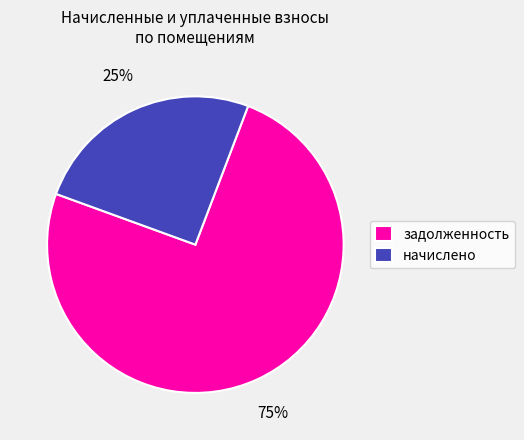

Does задолженность represent more than half of the total?

Yes